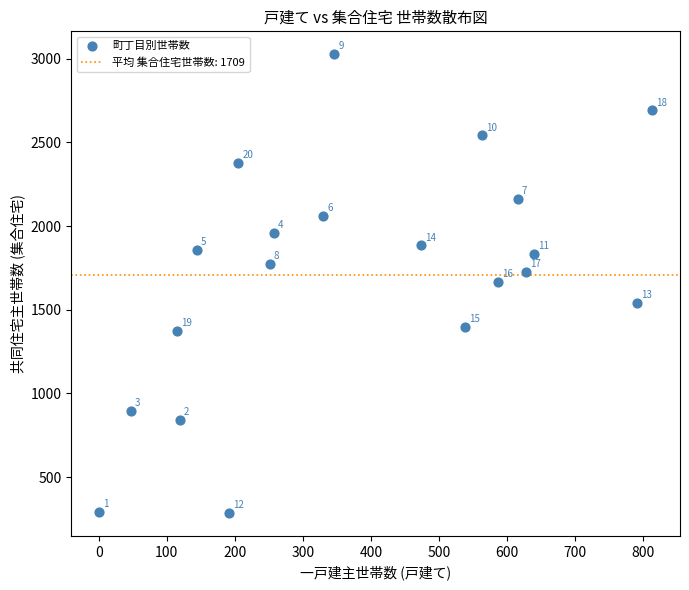

What is the range of X values (max minus min)?

814